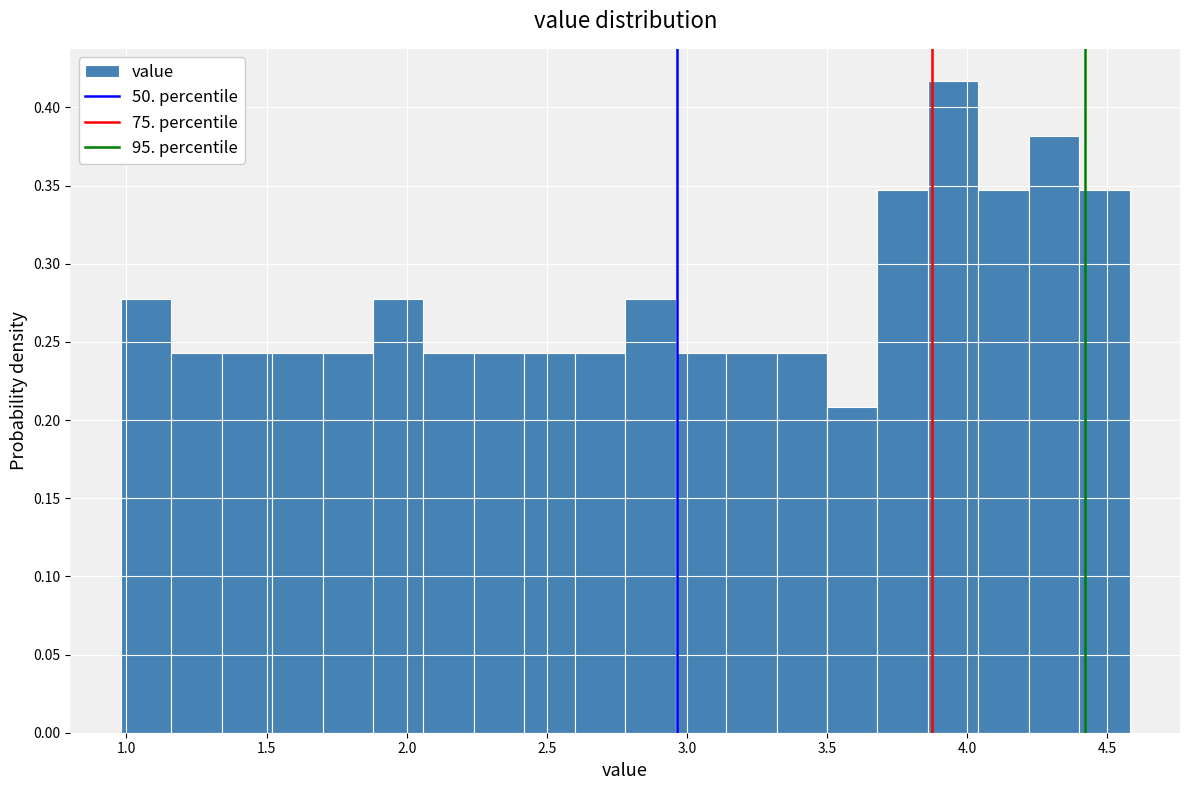

Read against the x-axis, roughly where is the centre of the tallest bar?

3.95